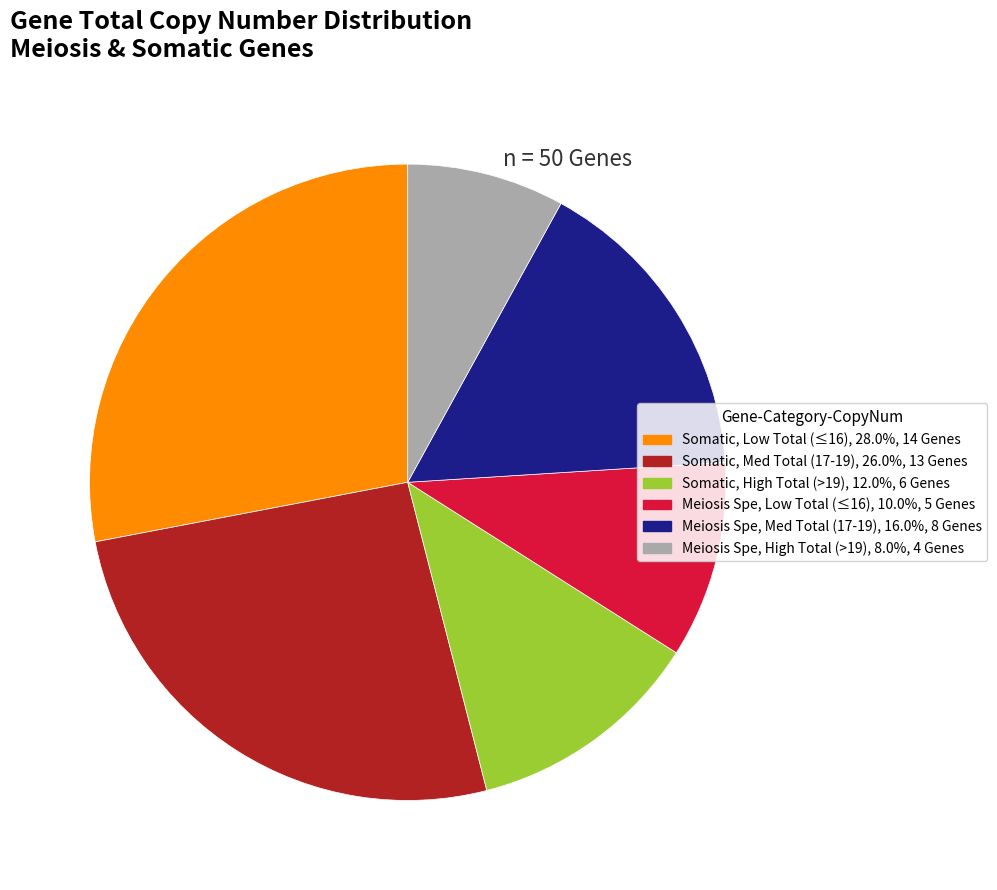

Is there any slice that represents more than half of the pie?

No